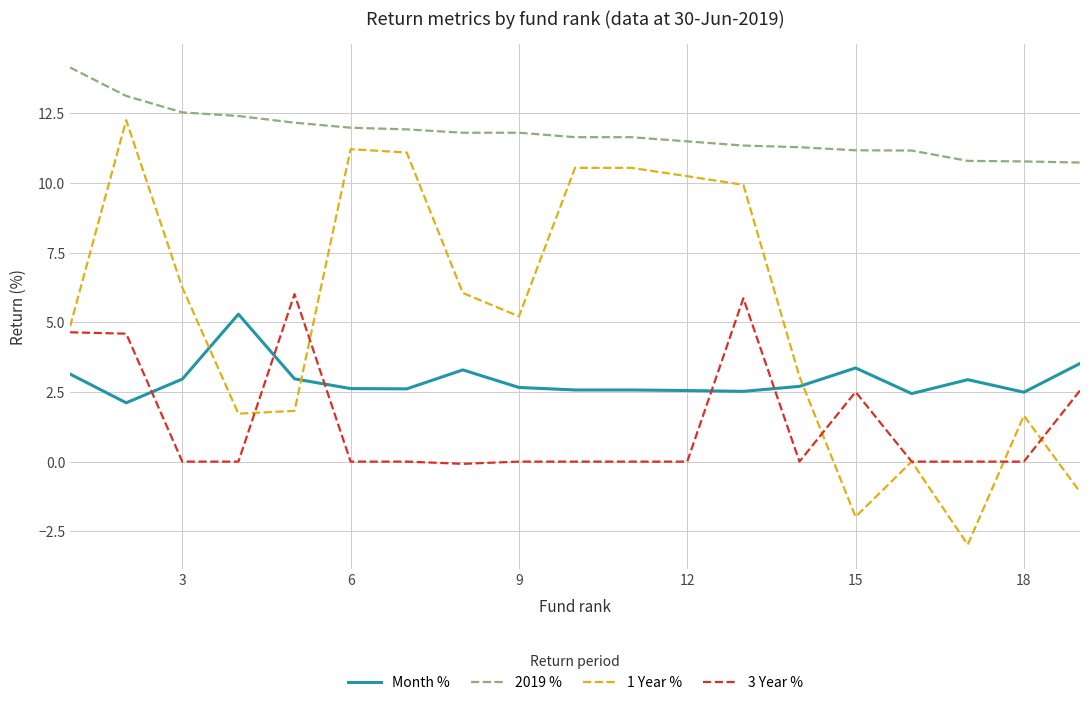

How many times do Month % and 1 Year % cross each other?

3